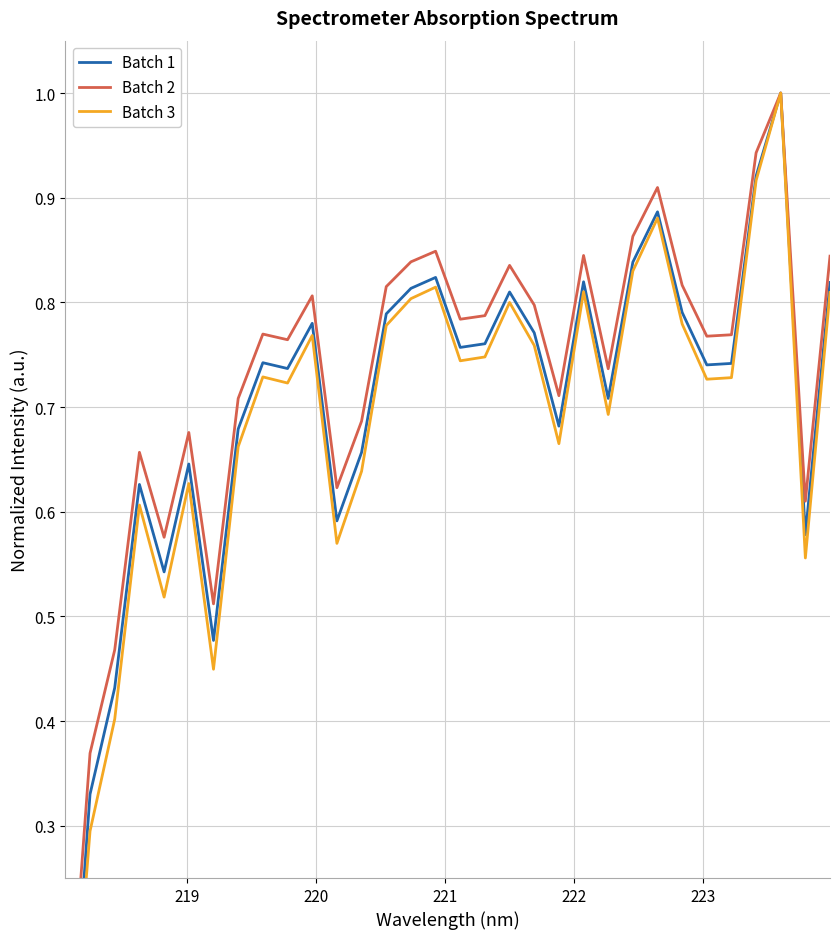

The Batch 1 series shows 1.2 at 27. True or false?

False